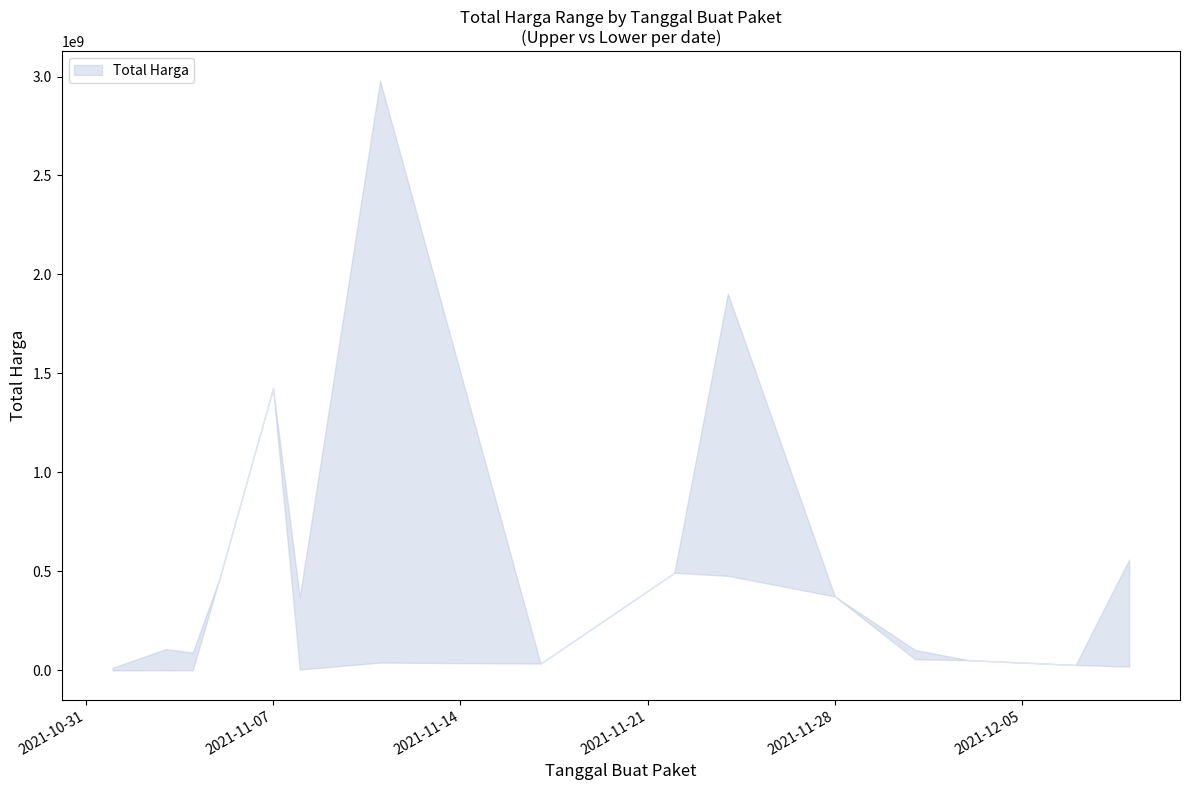

Which series changed the most between 2021-11-24 and 2021-12-03?

Total Harga Upper